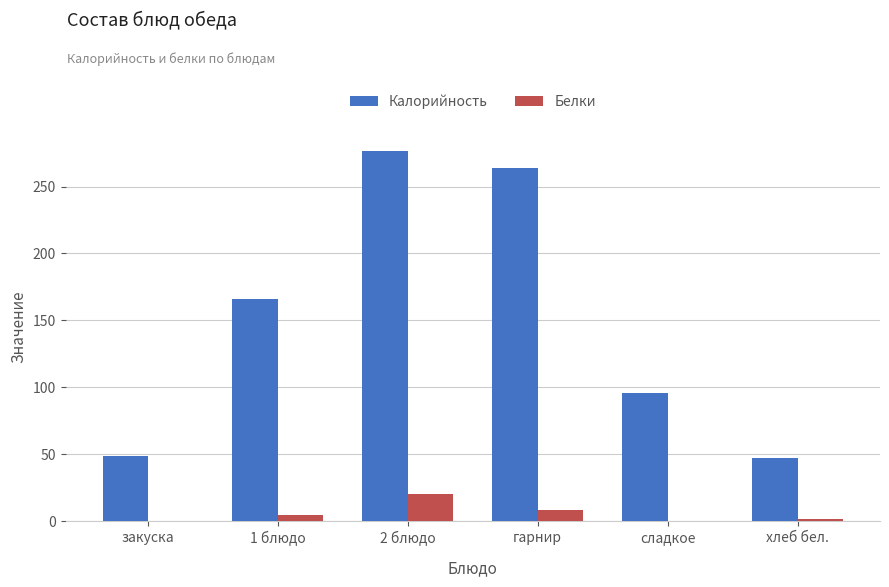

What is the approximate value of Белки at закуска?

0.4